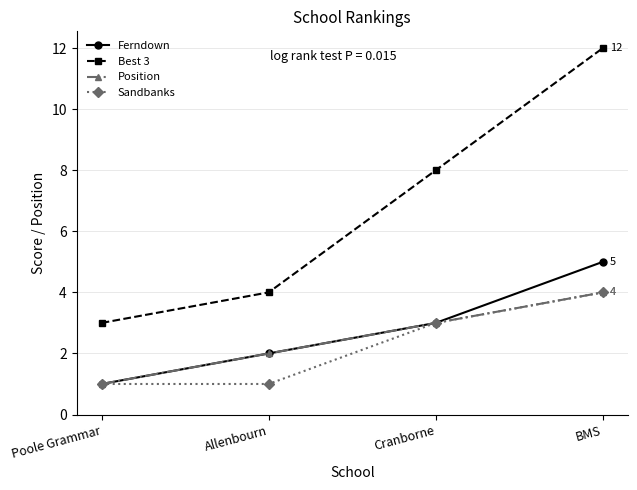

Is it true that Best 3 equals 8 at Cranborne?

True